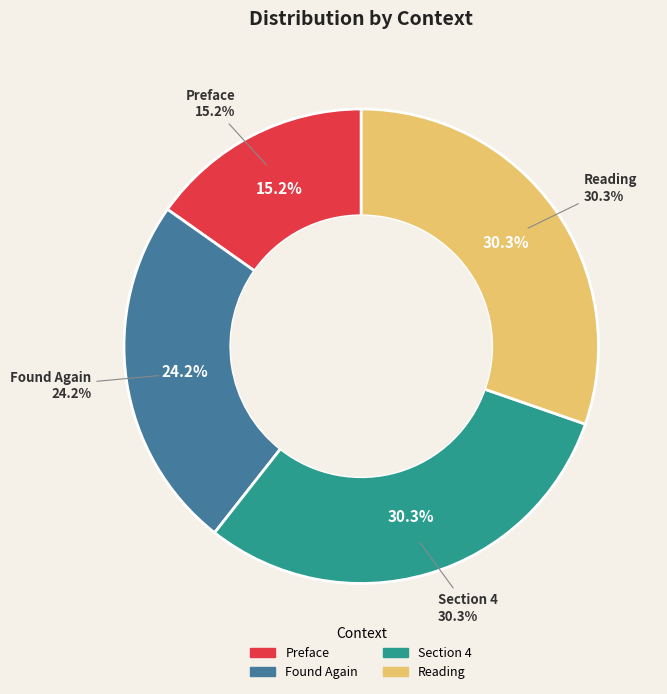

To the nearest percent, what portion does Section 4 represent?

30%